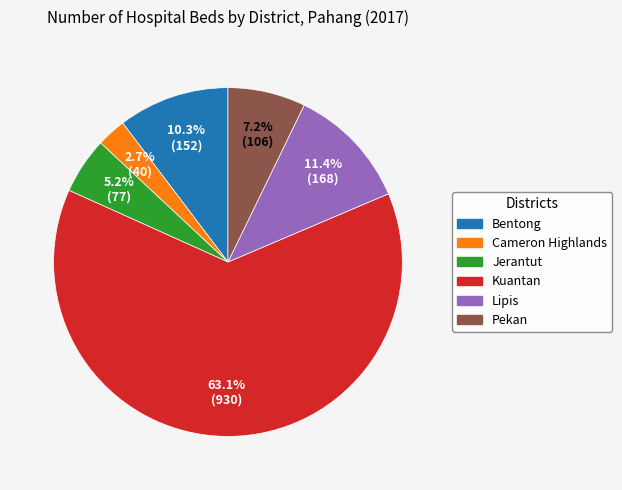

How many slices are in this pie chart?

6